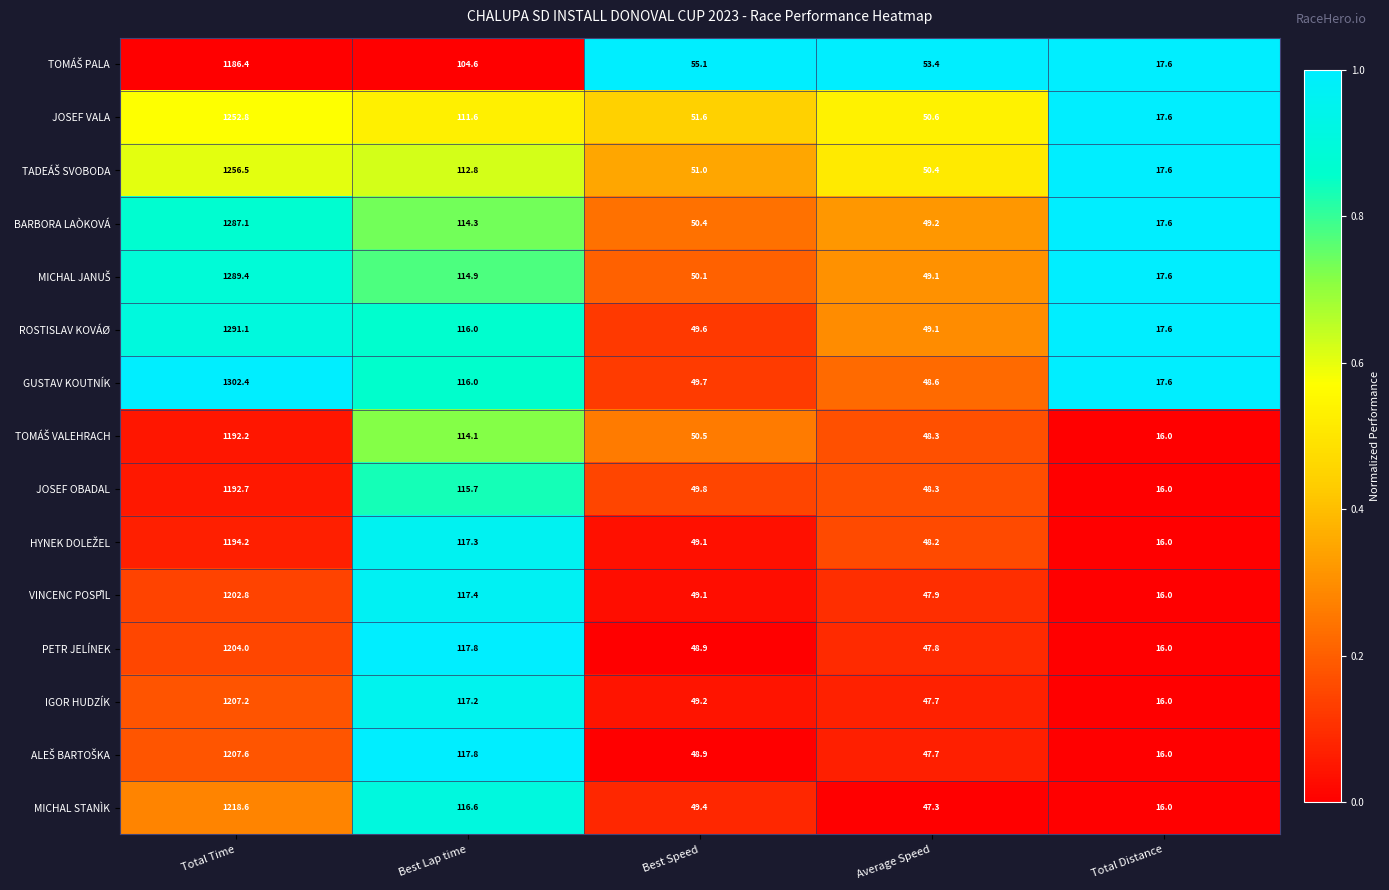

Where does the MICHAL STANÌK series first go above 49?

Total Time